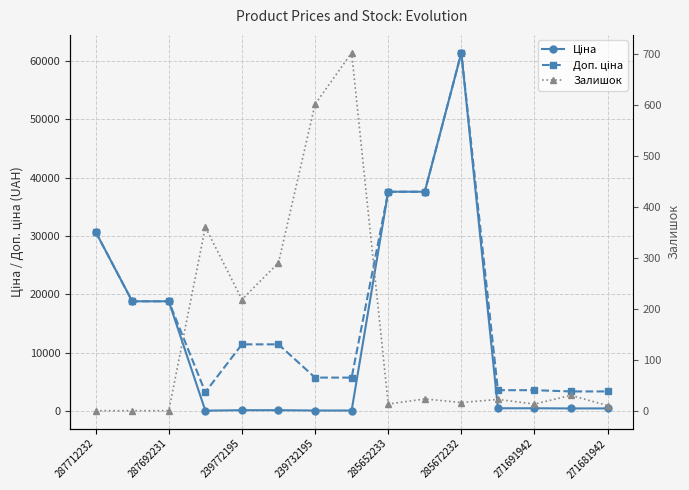

What position from the right is 287712232?

15